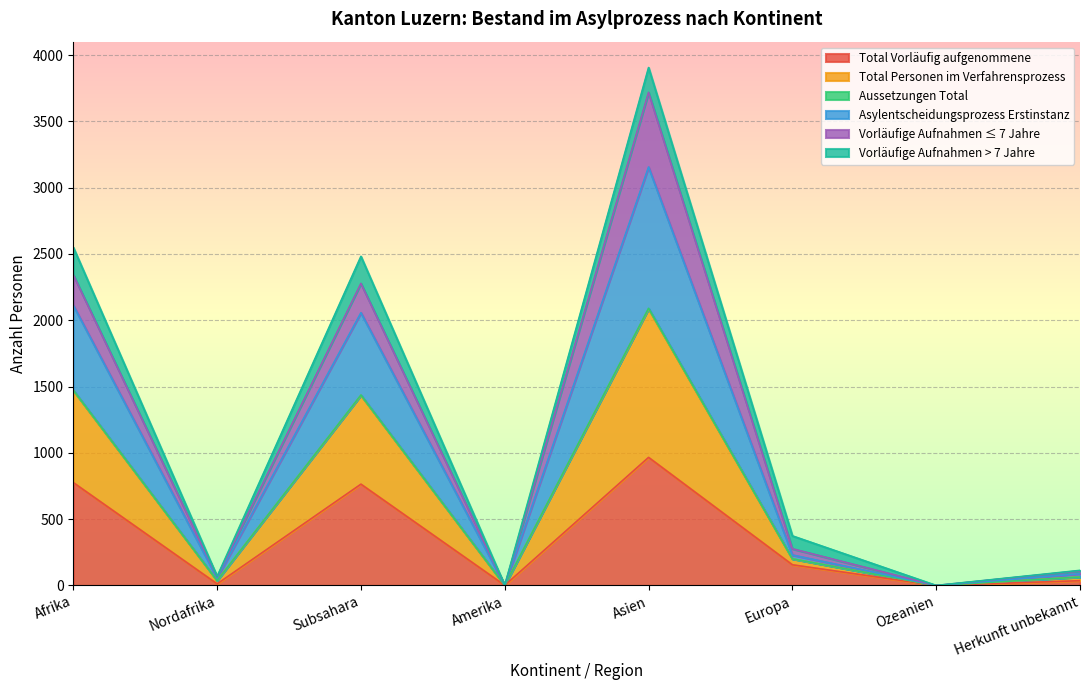

What is the sum of all Total Vorläufig aufgenommene values?

2711